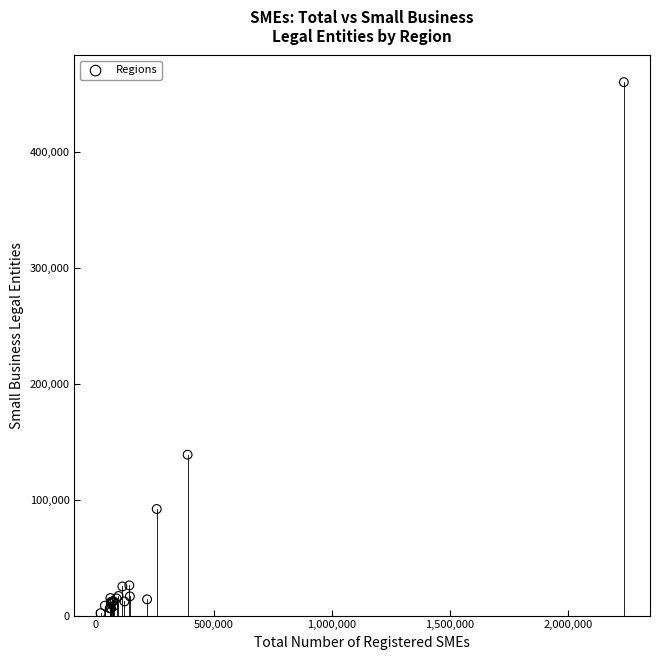

What Y value in the scatter plot is closest to 230955?

138672